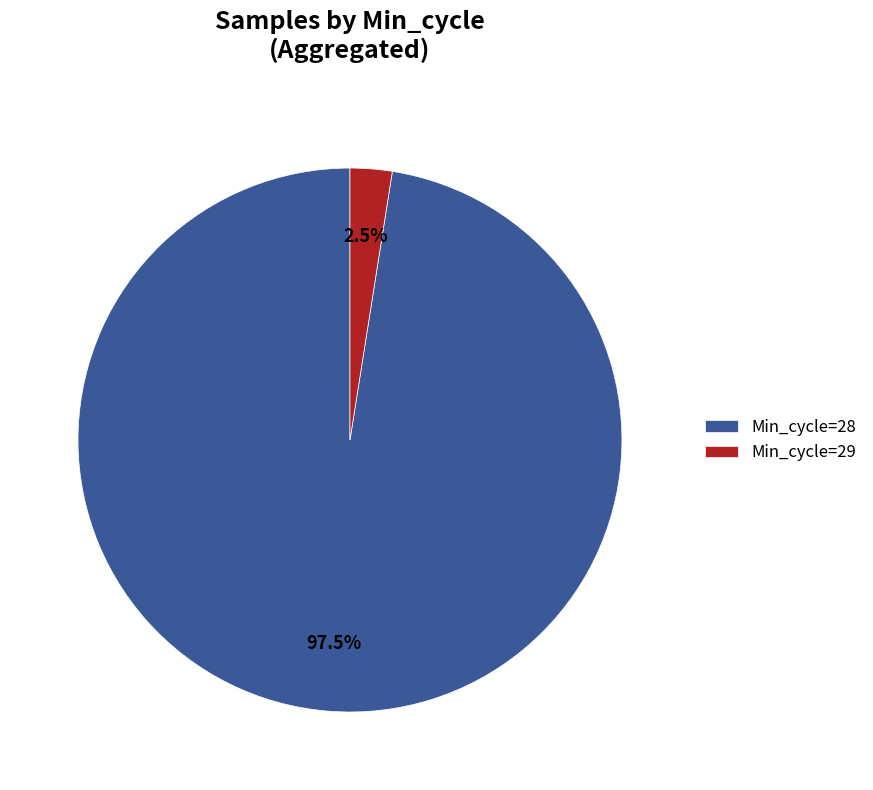

Which category has the smallest portion of the pie?

Min_cycle=29